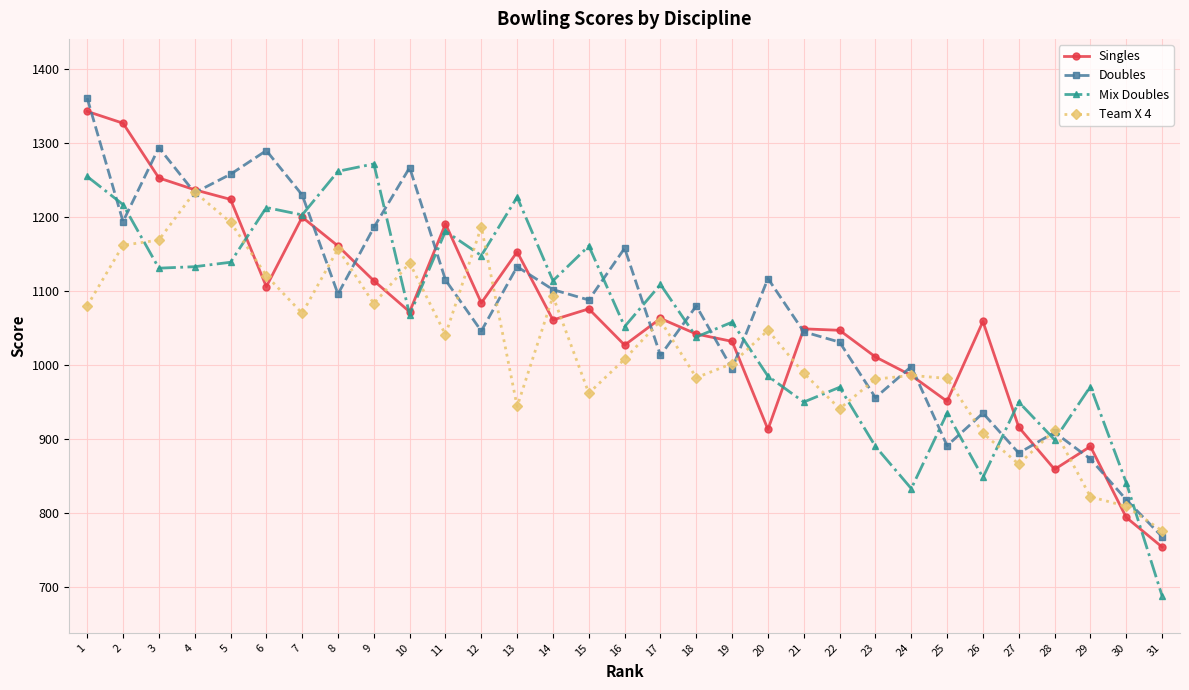

Between 10 and 24, which series saw the biggest shift?

Doubles